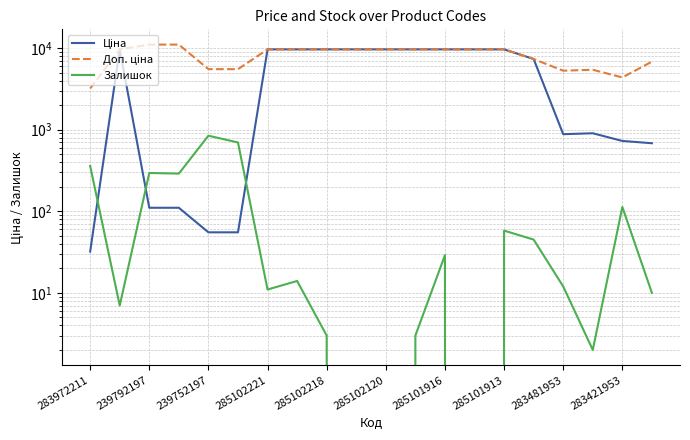

What are all the series names shown in the legend?

Ціна, Доп. ціна, Залишок